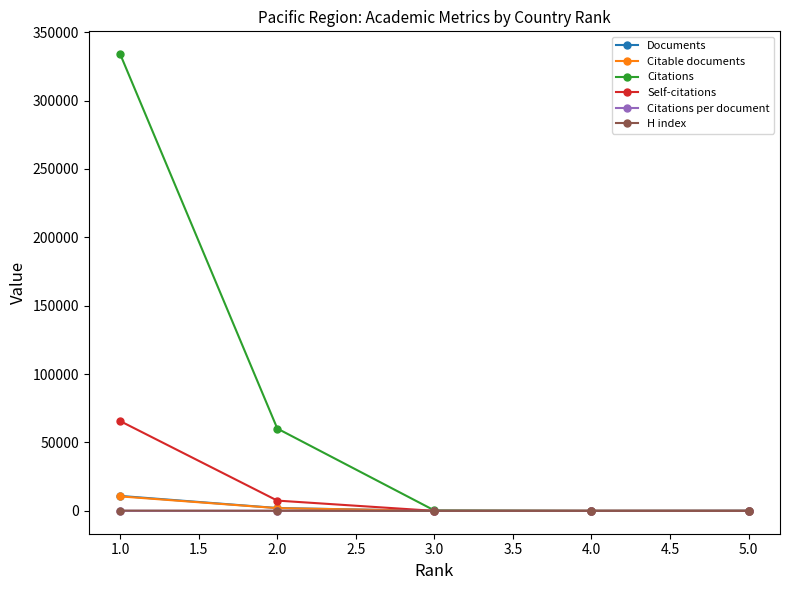

What is the greatest value displayed?

333880.0